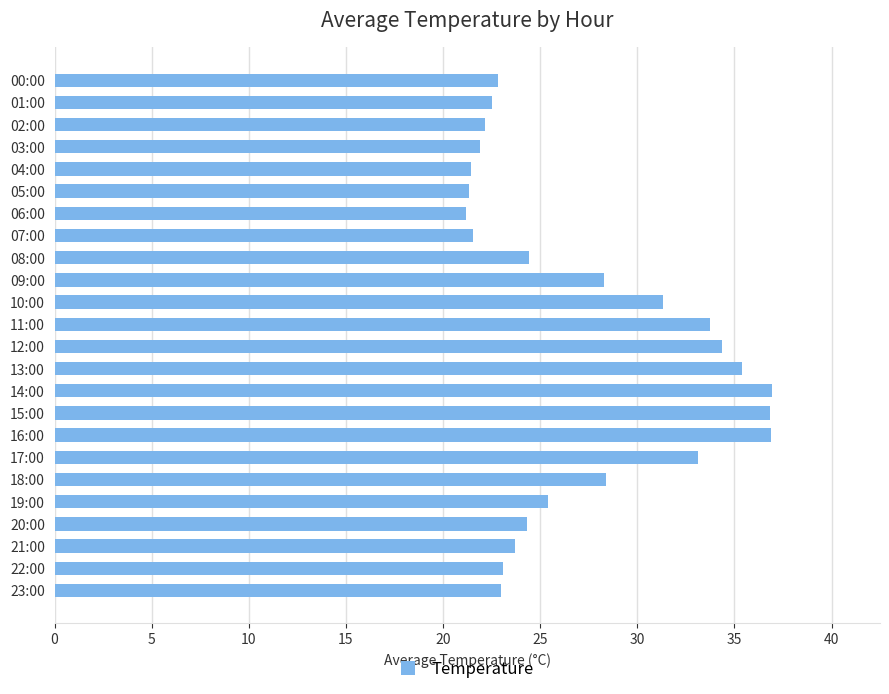

Approximately how many times larger is the value at 03:00 compared to 05:00?

1.0